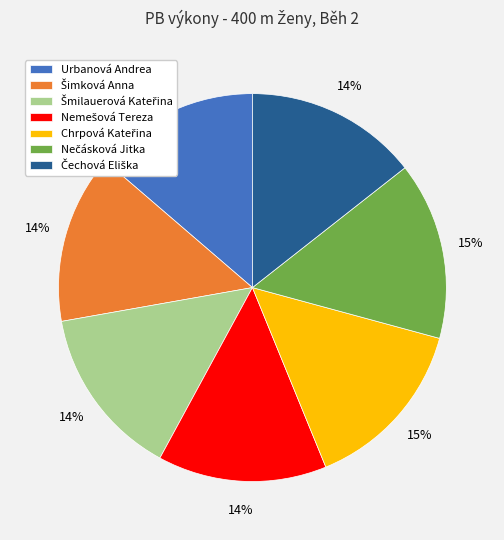

How many segments does this pie chart have?

7